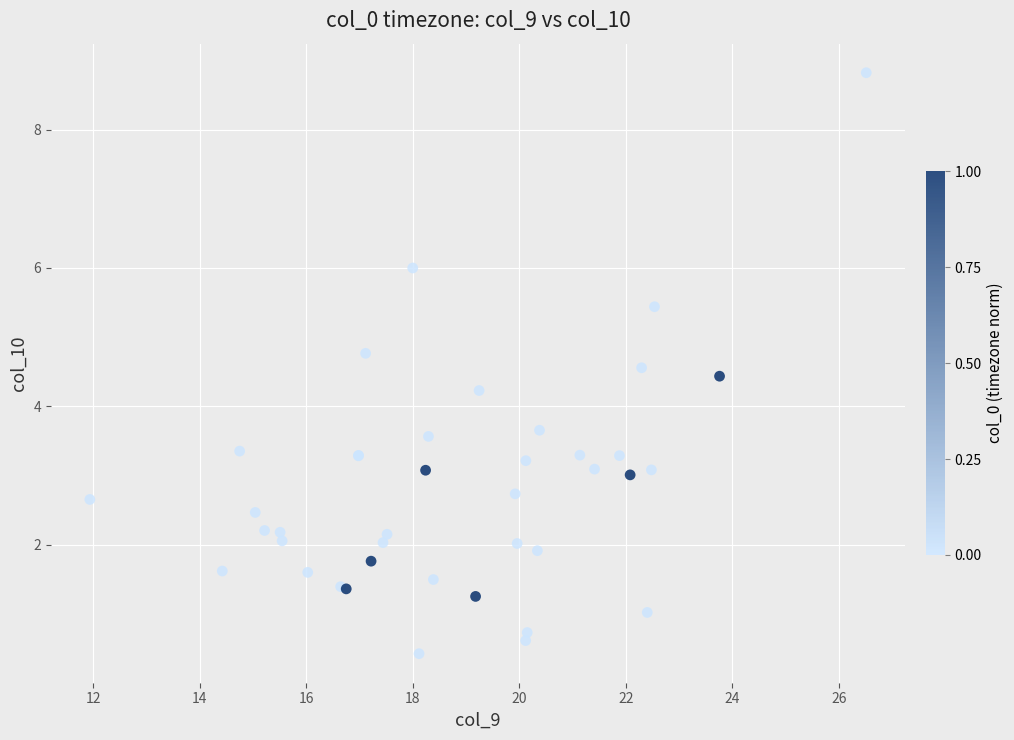

What Y value in the scatter plot is closest to 4?

4.2